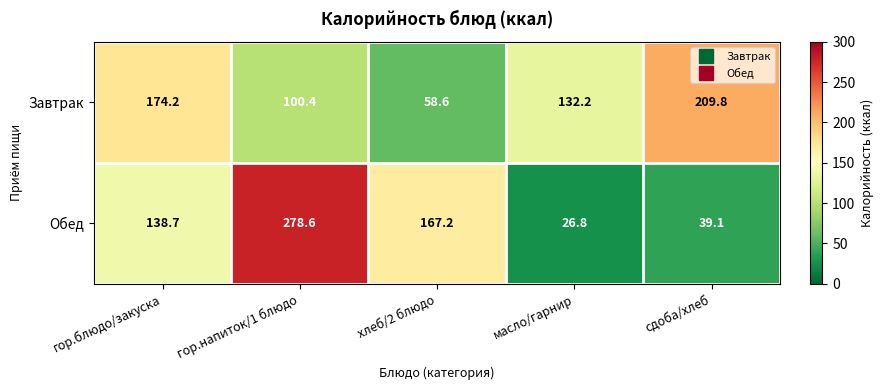

True or false: Обед has a value of 55.4 at хлеб/2 блюдо.

False